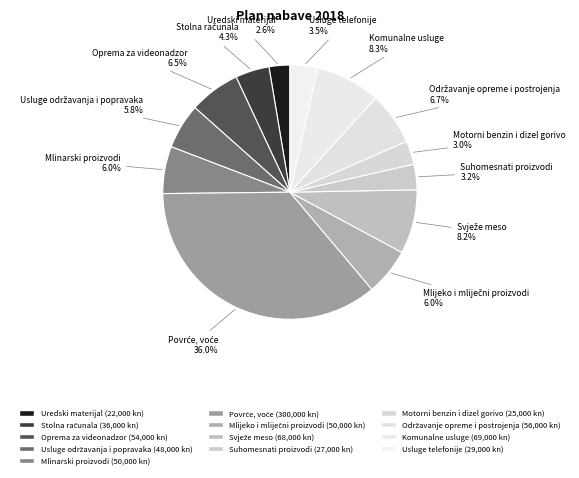

Do Mlinarski proizvodi and Povrće, voće together represent more than half of the pie?

No